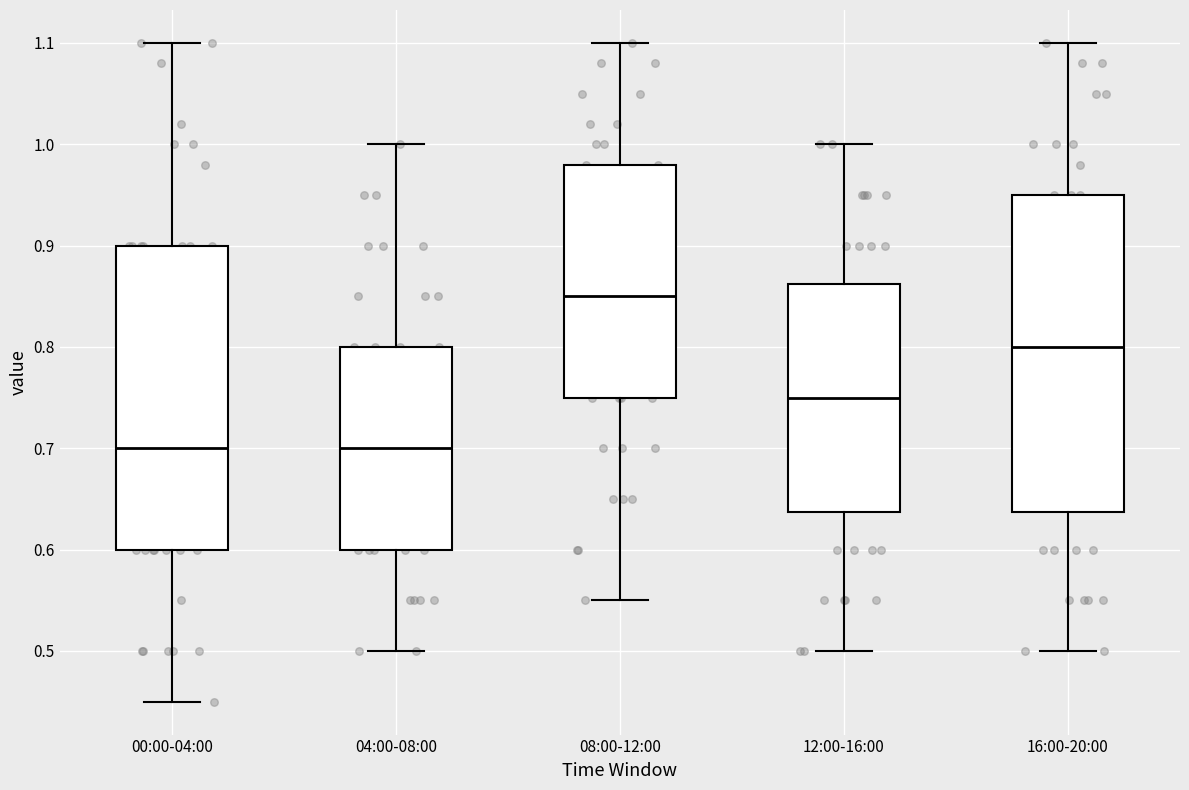

Where does the median line of the box for 00:00-04:00 sit on the y-axis? The values are not printed on the chart, so give them approximately, as read against the axis.

0.70